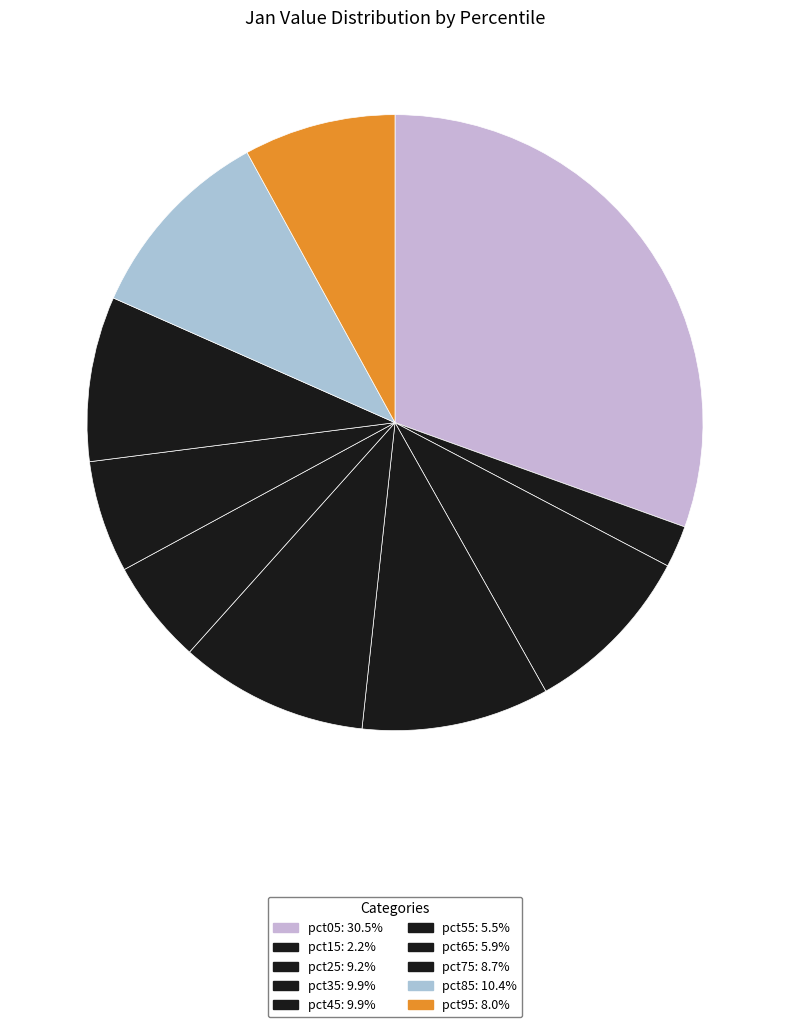

True or false: pct95 accounts for 1% of the total.

False